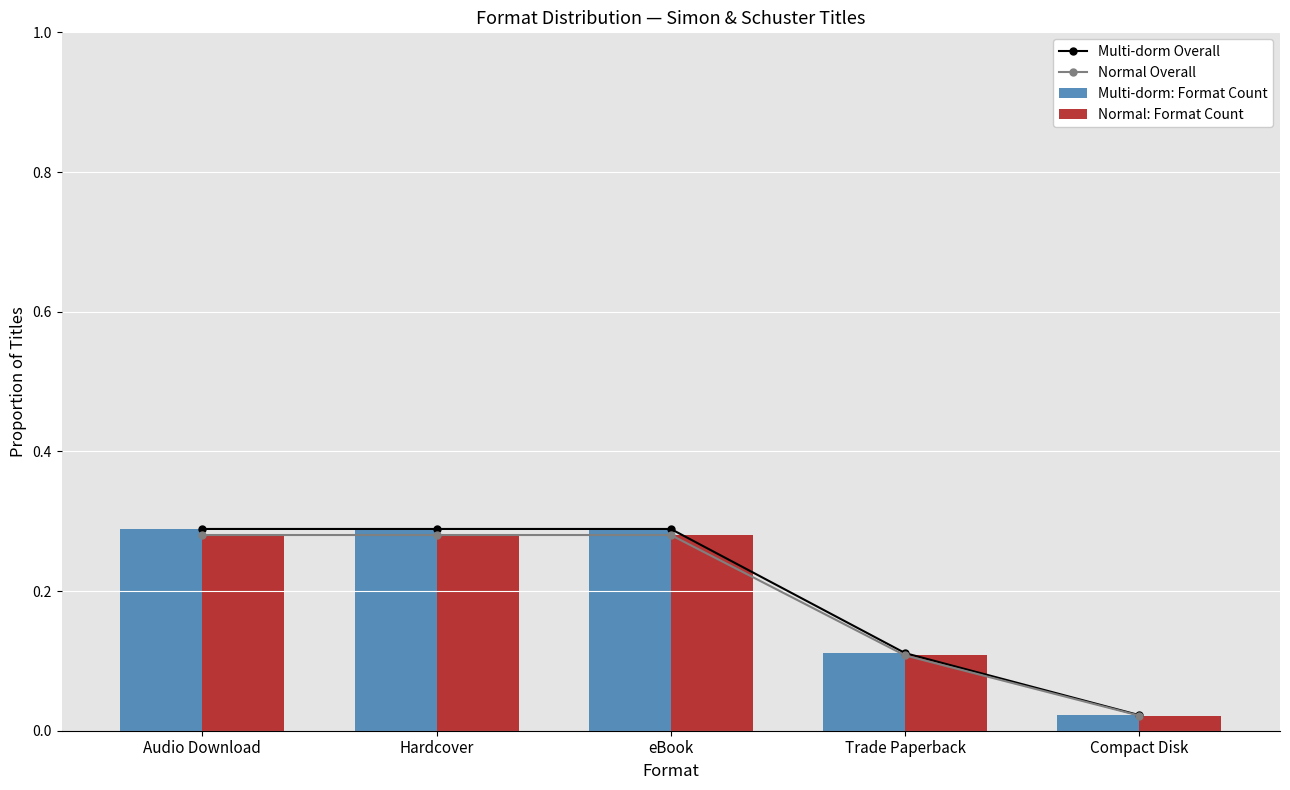

What is the sum of the Normal Overall values at Hardcover and Trade Paperback?

0.4